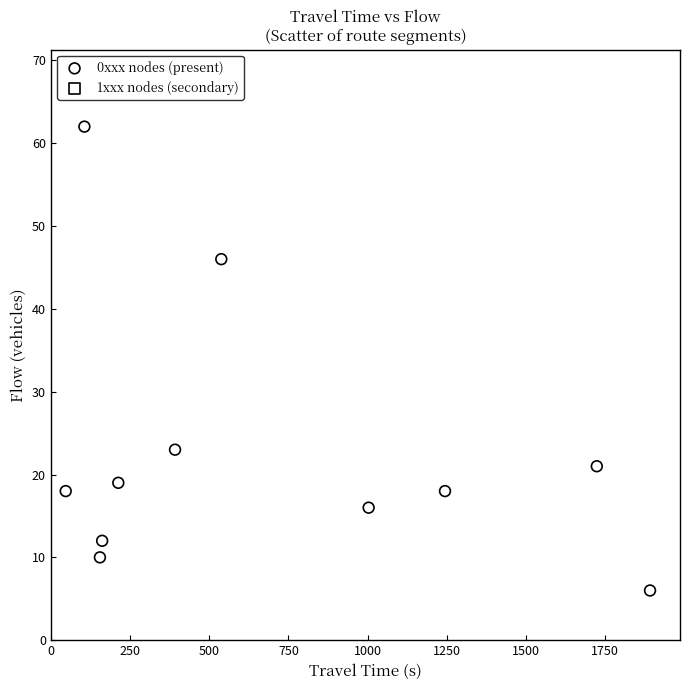

What is the average Y value?

23